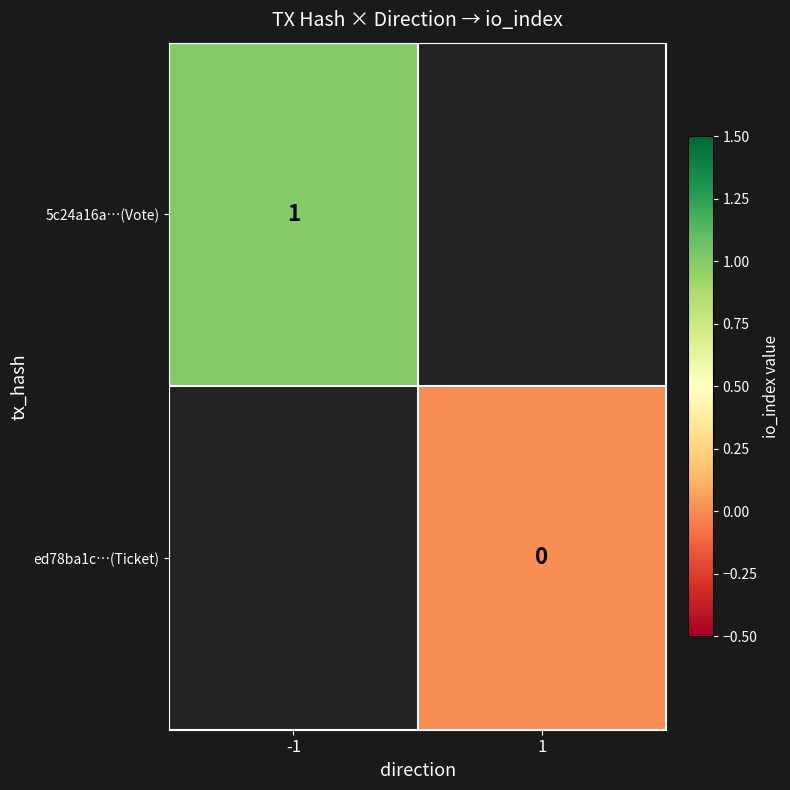

True or false: 5c24a16a…(Vote) has a value of 2 at -1.

False